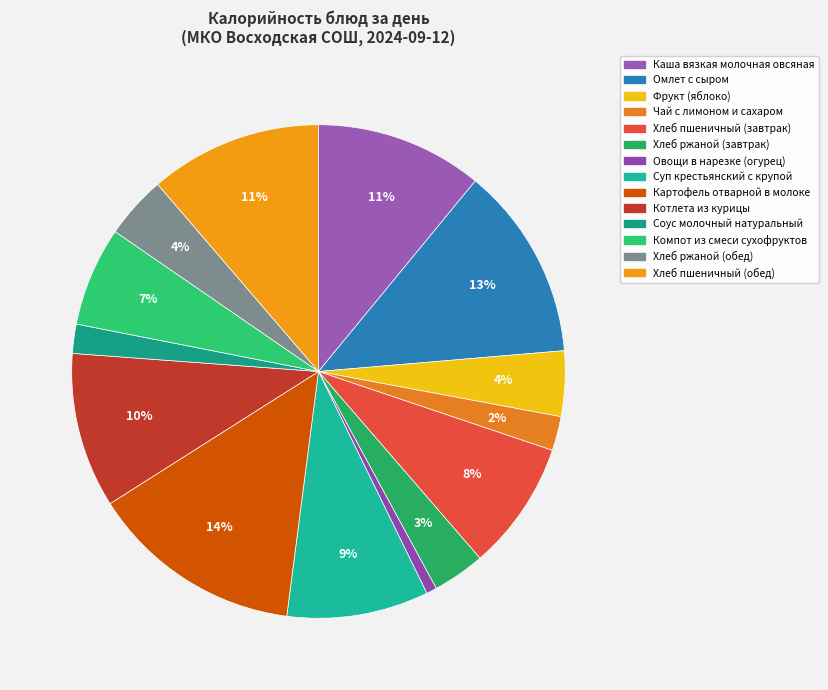

Which has a higher value, Омлет с сыром or Котлета из курицы?

Омлет с сыром